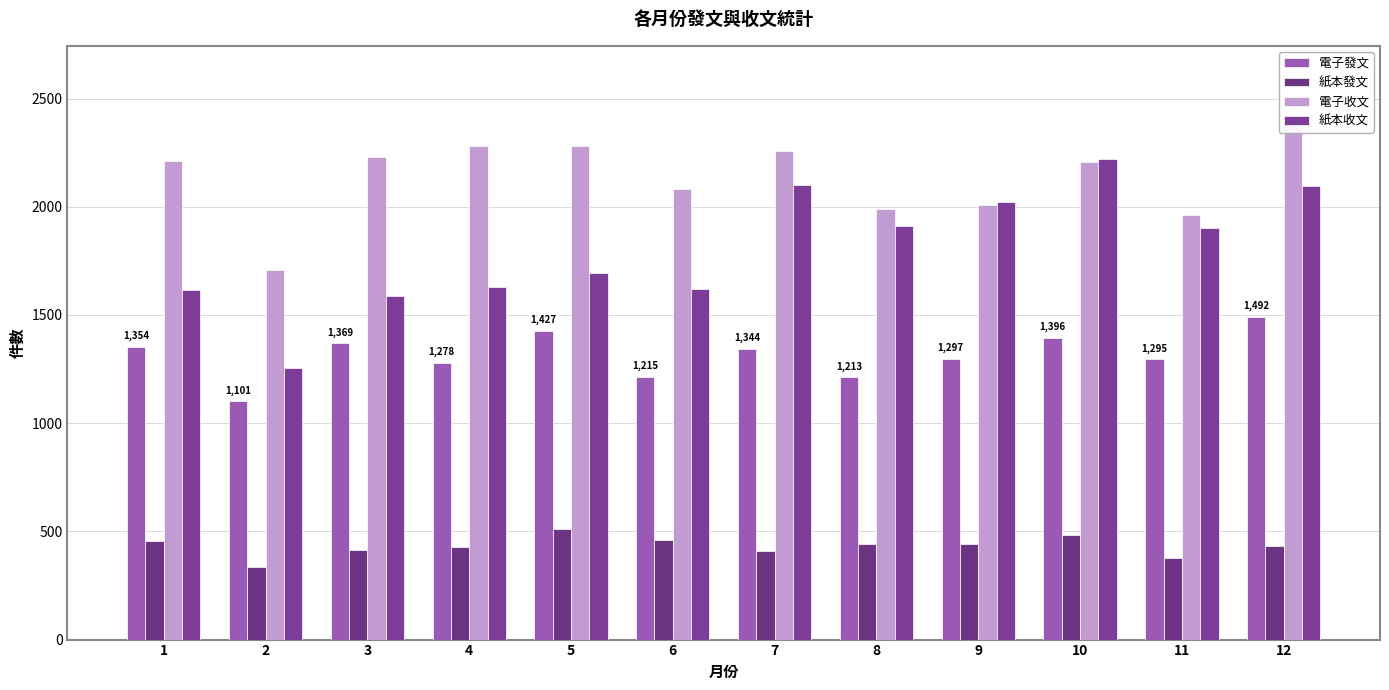

List the series in order of their peak value, lowest first.

紙本發文, 電子發文, 紙本收文, 電子收文